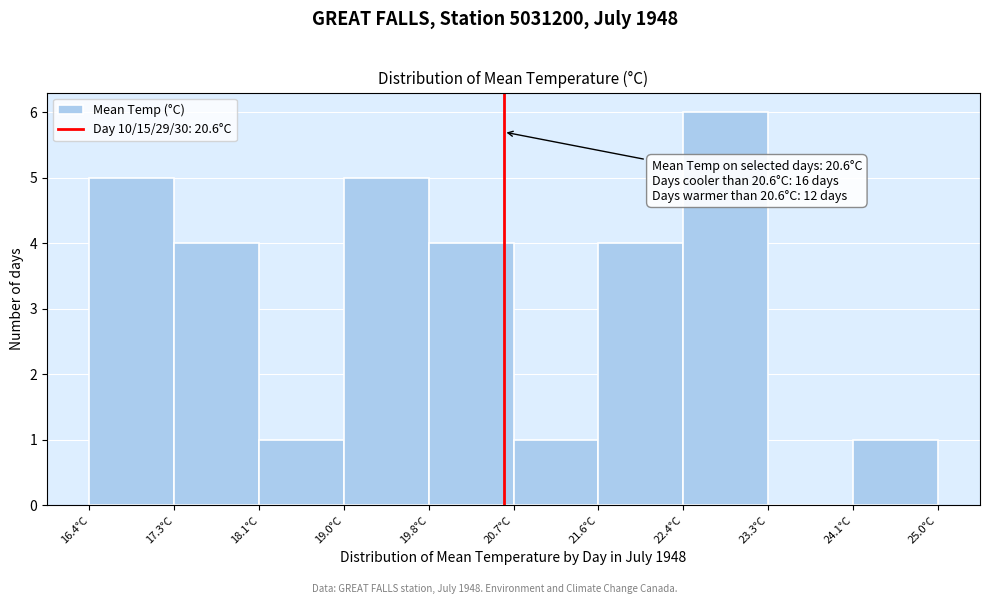

Which range on the x-axis has the tallest bar?

22.42 to 23.28